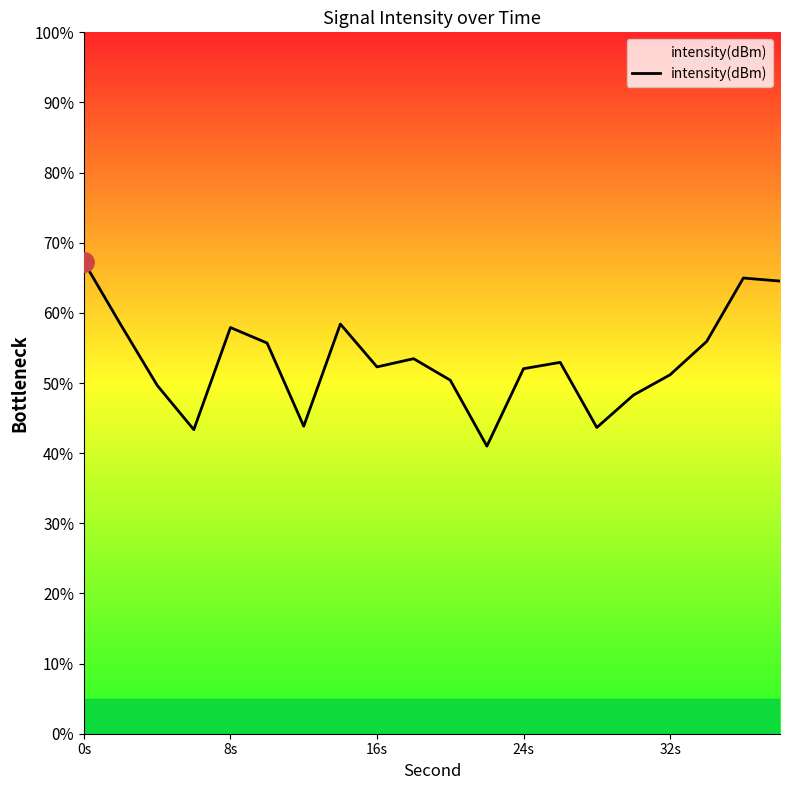

What is the difference between the maximum and minimum values?

26.3